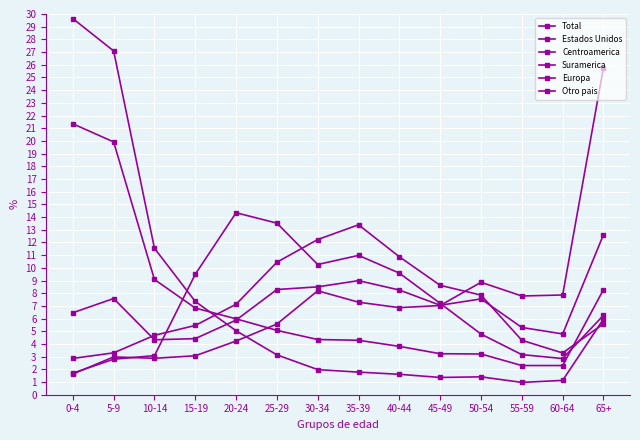

What position from the right is 65+?

1